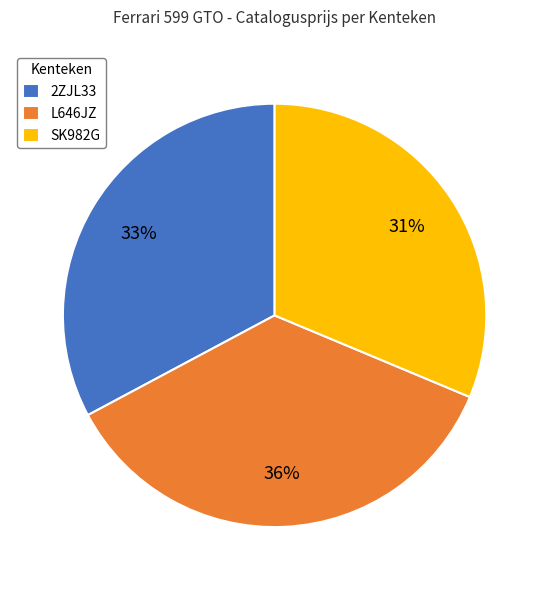

What is the ratio of the value at L646JZ to the value at 2ZJL33?

1.1